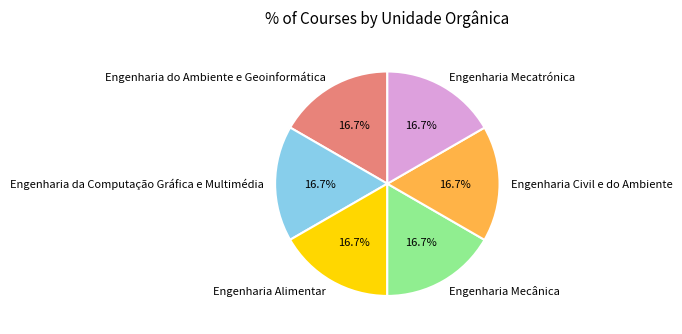

Count the number of slices in the pie.

6